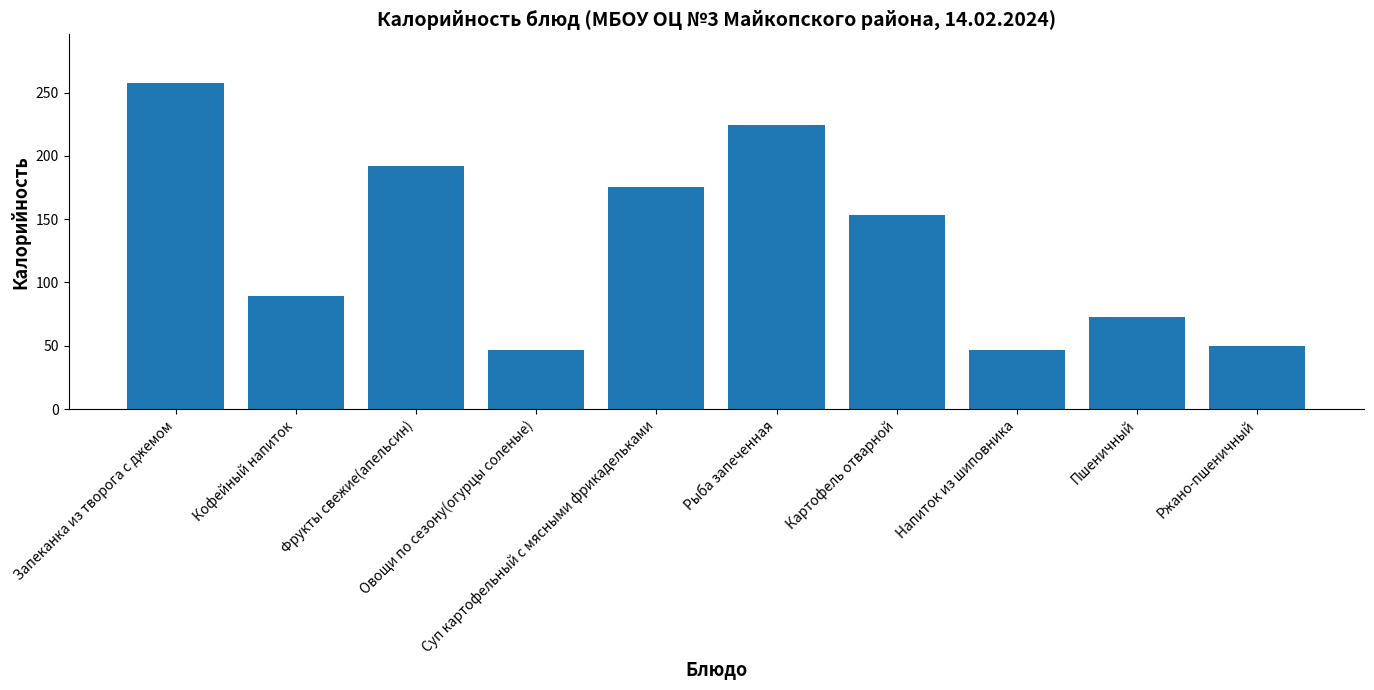

The value at Овощи по сезону(огурцы соленые) is 47.0. True or false?

True